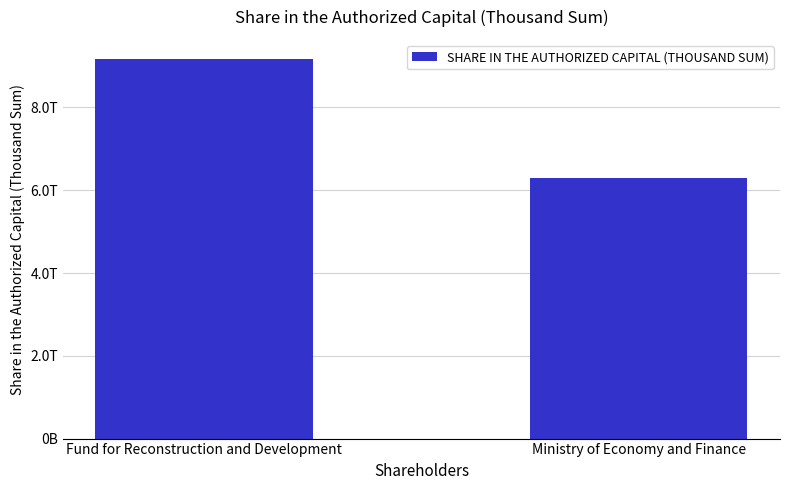

What position from the right is Fund for Reconstruction and Development?

2